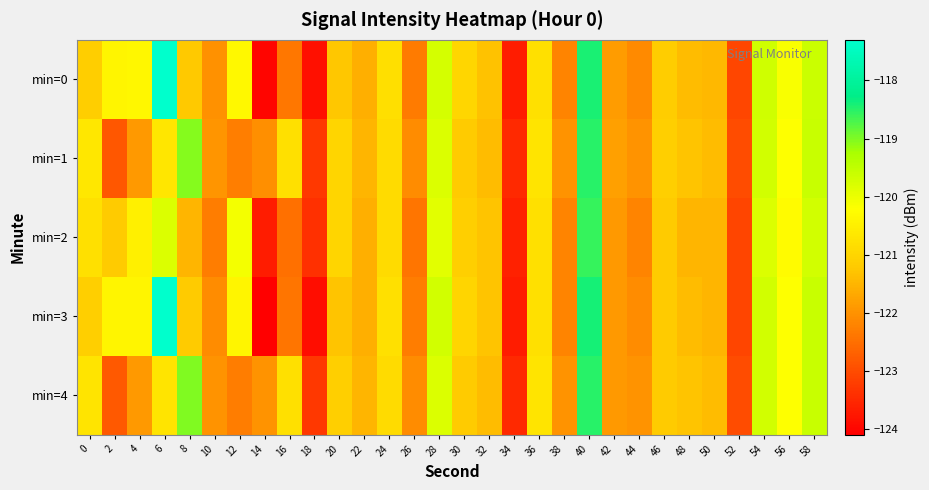

Reading left to right, extract all data points from this chart.

min=0: 0=-121.1	2=-120.4	4=-120.4	6=-117.2	8=-121.2	10=-122.0	12=-120.3	14=-124.0	16=-122.4	18=-123.9	20=-121.3	22=-121.6	24=-120.8	26=-122.3	28=-119.7	30=-121.0	32=-121.3	34=-123.7	36=-120.8	38=-122.2	40=-118.4	42=-121.9	44=-122.1	46=-121.2	48=-121.4	50=-121.5	52=-123.1	54=-119.7	56=-120.2	58=-119.6
min=1: 0=-120.7	2=-122.8	4=-121.9	6=-120.7	8=-119.0	10=-122.0	12=-122.3	14=-122.0	16=-120.8	18=-123.3	20=-121.0	22=-121.5	24=-120.9	26=-122.1	28=-119.8	30=-121.2	32=-121.4	34=-123.5	36=-120.7	38=-122.0	40=-118.5	42=-121.8	44=-122.0	46=-121.1	48=-121.3	50=-121.4	52=-123.0	54=-119.7	56=-120.2	58=-119.6
min=2: 0=-120.8	2=-121.2	4=-120.5	6=-119.8	8=-121.5	10=-122.3	12=-120.1	14=-123.7	16=-122.5	18=-123.4	20=-121.0	22=-121.6	24=-120.9	26=-122.4	28=-119.9	30=-121.1	32=-121.3	34=-123.6	36=-120.8	38=-122.2	40=-118.6	42=-121.9	44=-122.2	46=-121.2	48=-121.5	50=-121.5	52=-123.1	54=-119.8	56=-120.3	58=-119.7
min=3: 0=-121.1	2=-120.4	4=-120.4	6=-117.3	8=-121.2	10=-122.1	12=-120.4	14=-124.1	16=-122.4	18=-123.9	20=-121.3	22=-121.6	24=-120.8	26=-122.3	28=-119.7	30=-121.0	32=-121.3	34=-123.7	36=-120.8	38=-122.2	40=-118.4	42=-121.9	44=-122.1	46=-121.2	48=-121.4	50=-121.5	52=-123.1	54=-119.7	56=-120.2	58=-119.6
min=4: 0=-120.7	2=-122.8	4=-121.9	6=-120.7	8=-119.0	10=-122.0	12=-122.3	14=-122.0	16=-120.8	18=-123.3	20=-121.1	22=-121.5	24=-120.9	26=-122.1	28=-119.8	30=-121.2	32=-121.4	34=-123.5	36=-120.7	38=-122.0	40=-118.5	42=-121.9	44=-122.0	46=-121.2	48=-121.3	50=-121.4	52=-123.0	54=-119.7	56=-120.2	58=-119.6